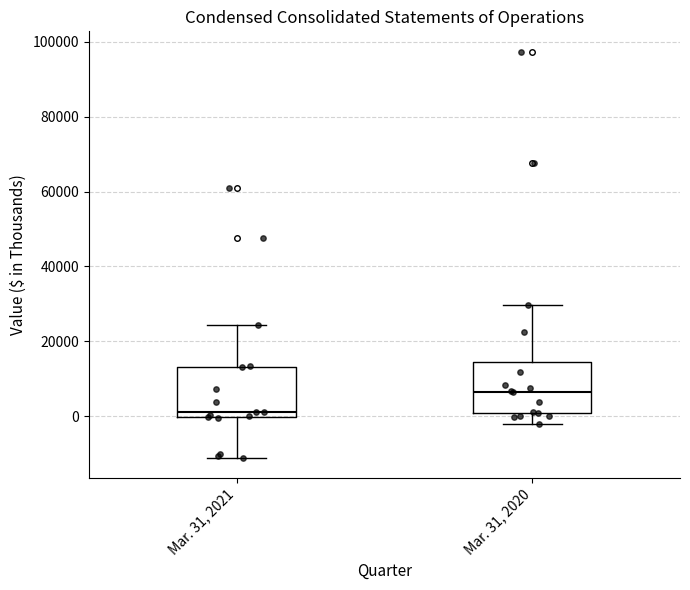

Which box has the highest median line?

Mar. 31, 2020